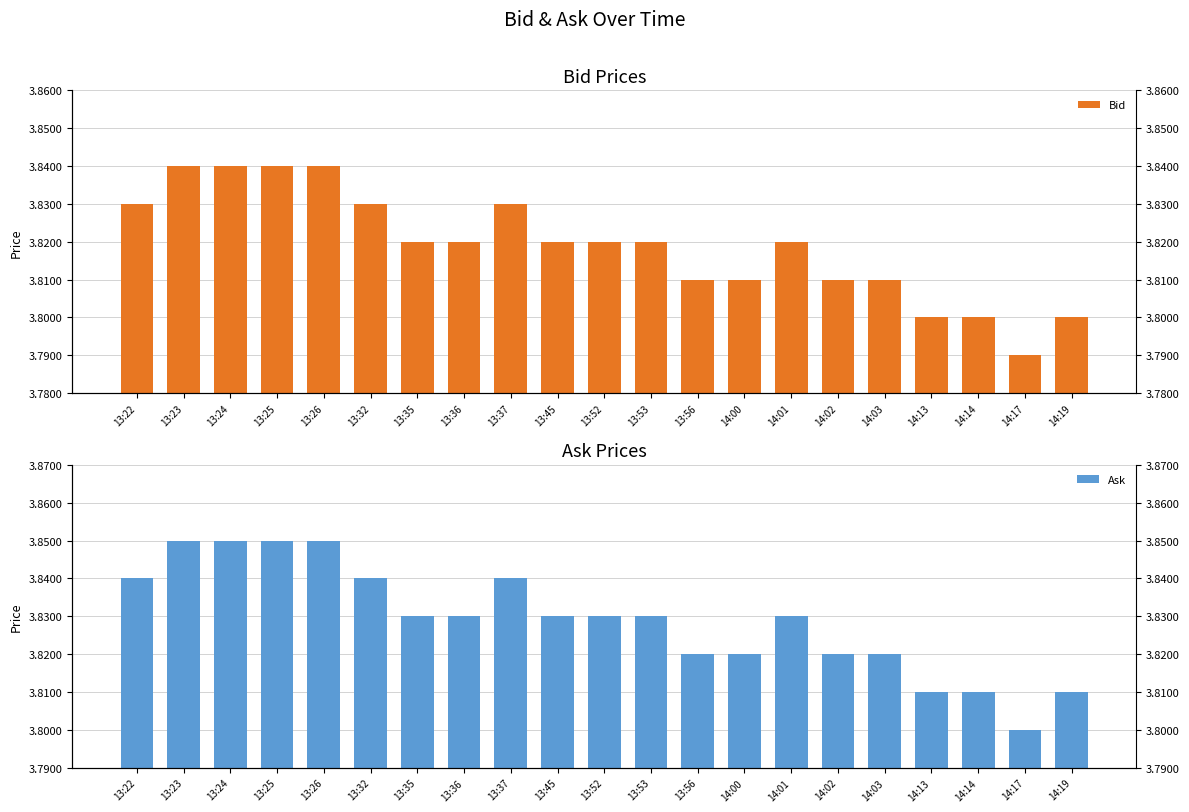

At which category is the sum across all series the highest?

13:23